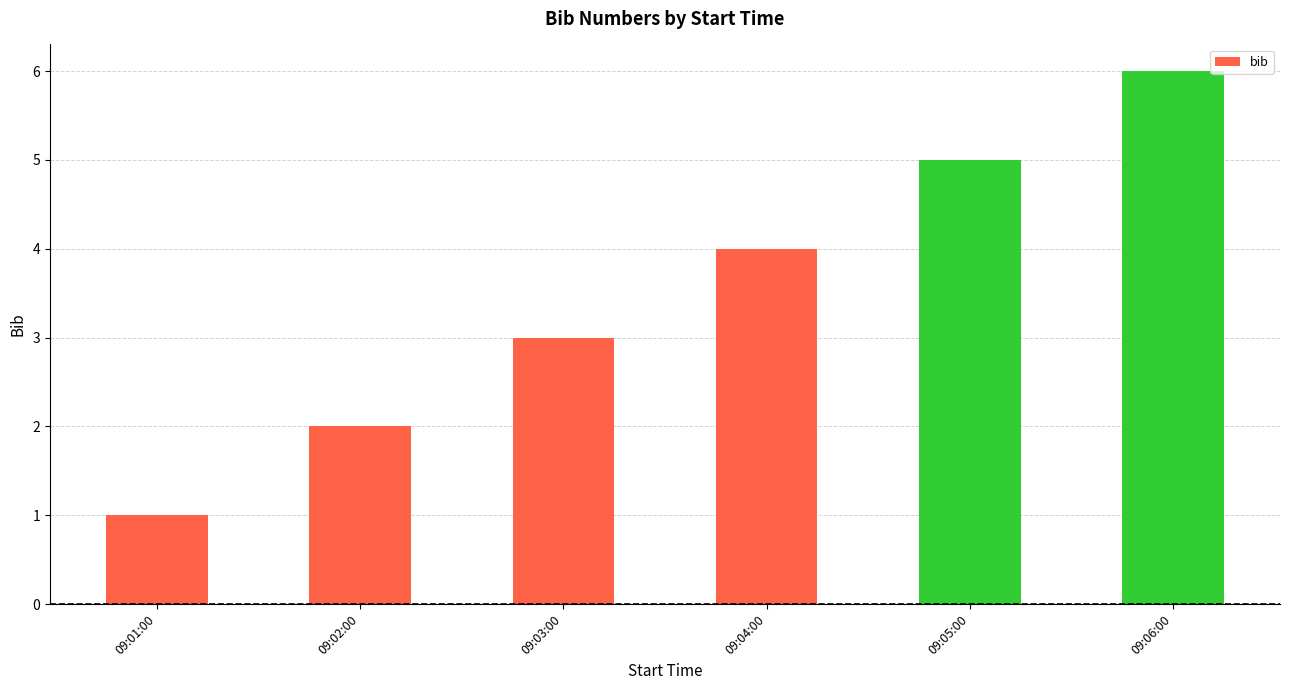

The chart shows a value of 1 at 09:05:00. True or false?

False